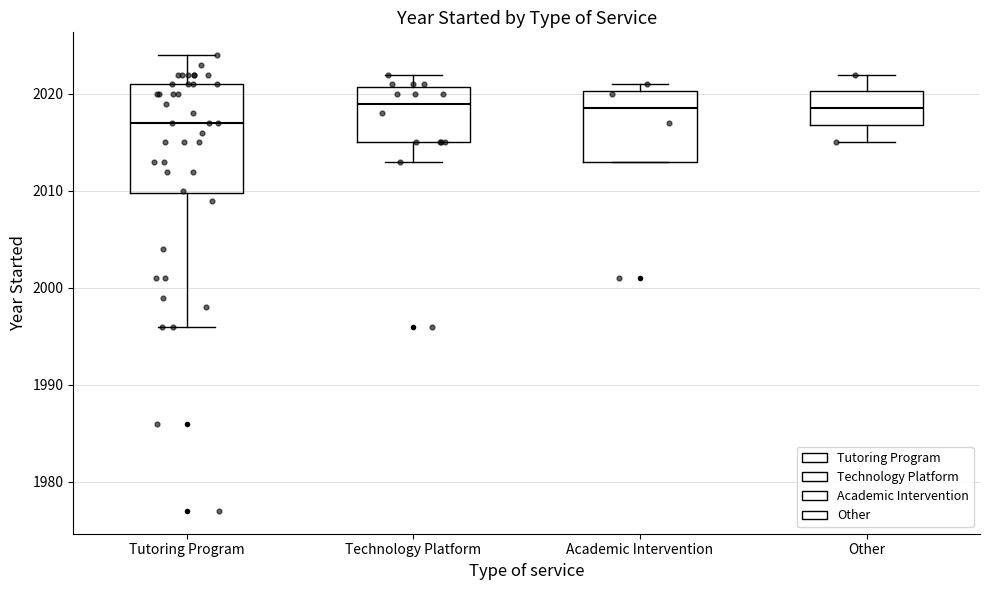

Where is the lower edge of the box for Tutoring Program on the y-axis? The values are not printed on the chart, so give them approximately, as read against the axis.

2010